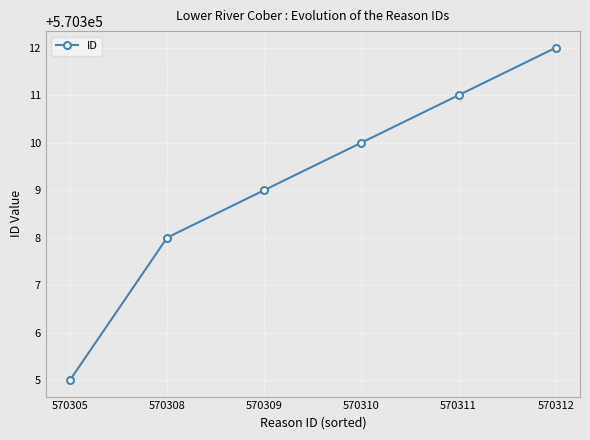

Is it true that the value at 570308 is 570308?

True